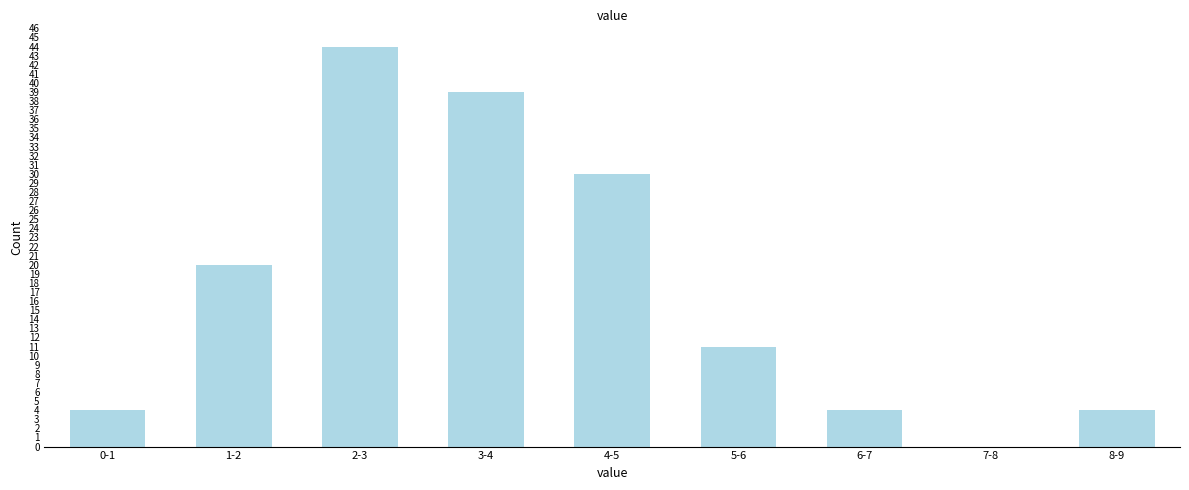

Reading left to right, extract all data points from this chart.

0-1=4	1-2=20	2-3=44	3-4=39	4-5=30	5-6=11	6-7=4	7-8=0	8-9=4